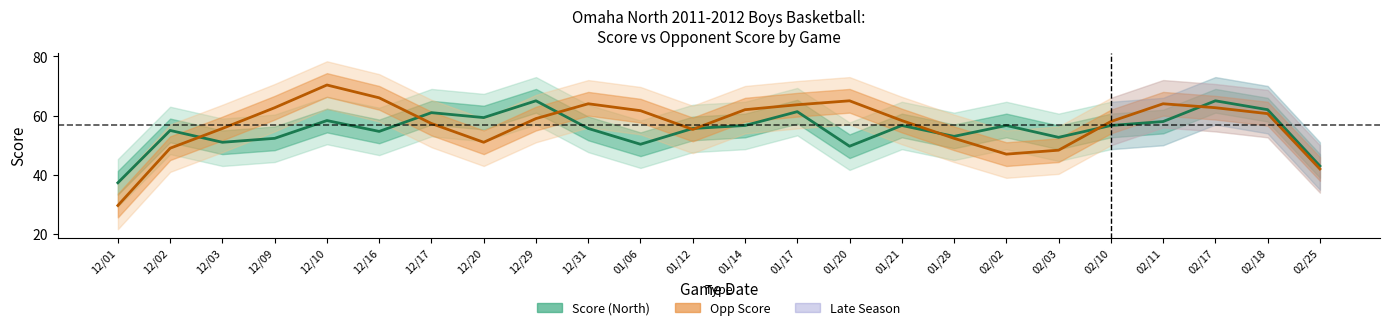

The value of Score at 02/11 is 58.0. True or false?

True